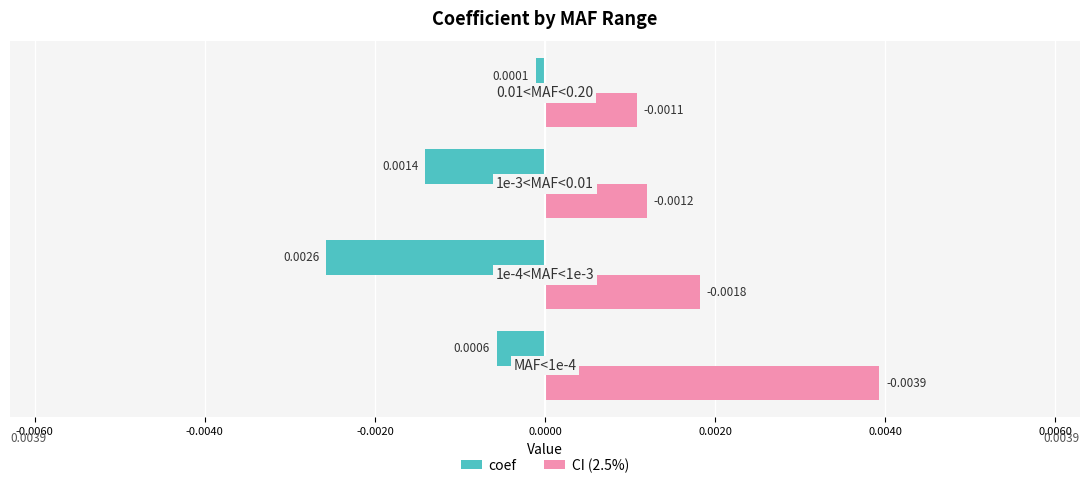

At how many categories does at least one series exceed 0?

4